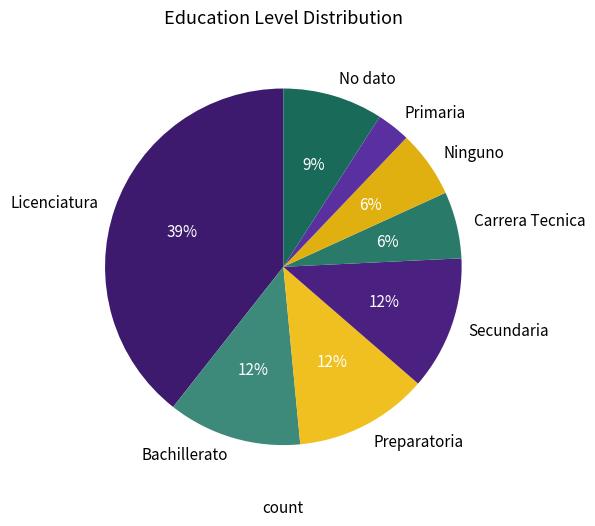

Do Primaria and Carrera Tecnica together represent more than half of the pie?

No